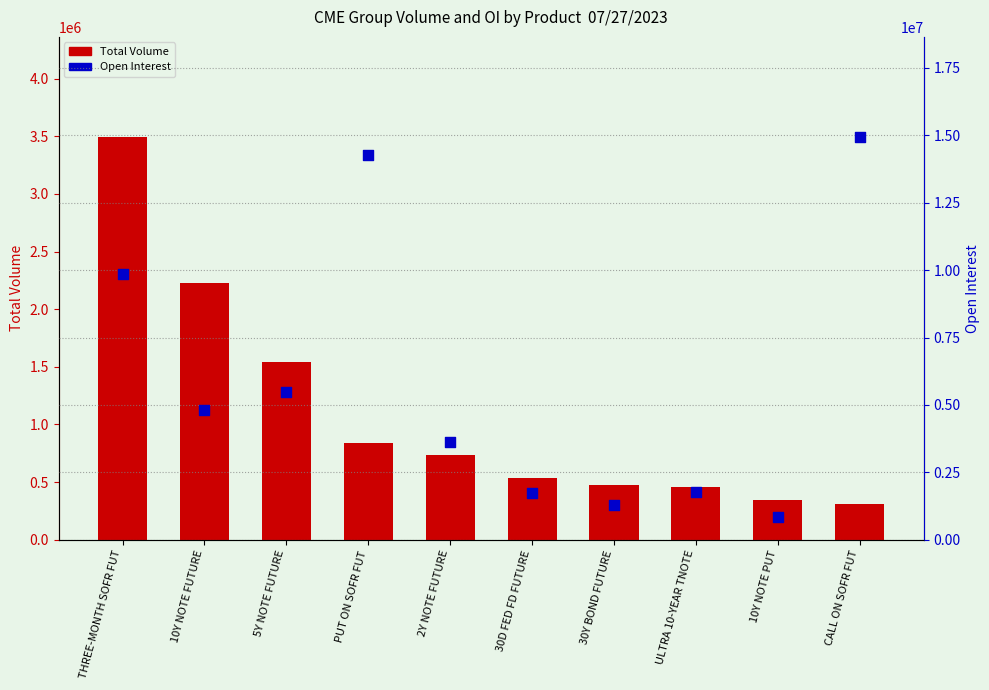

Which series has the largest Y range (max minus min)?

Open Interest